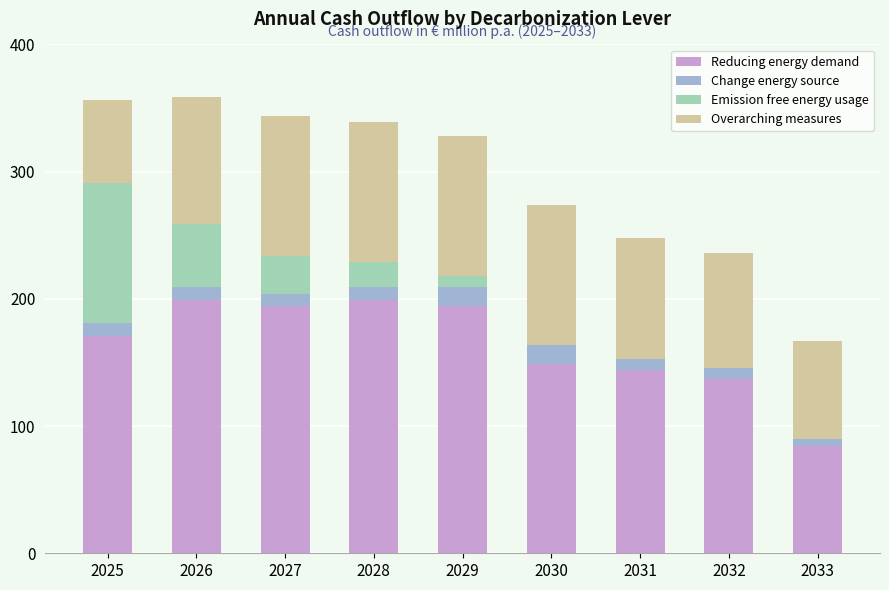

What is the total value across all series at 2027?

344